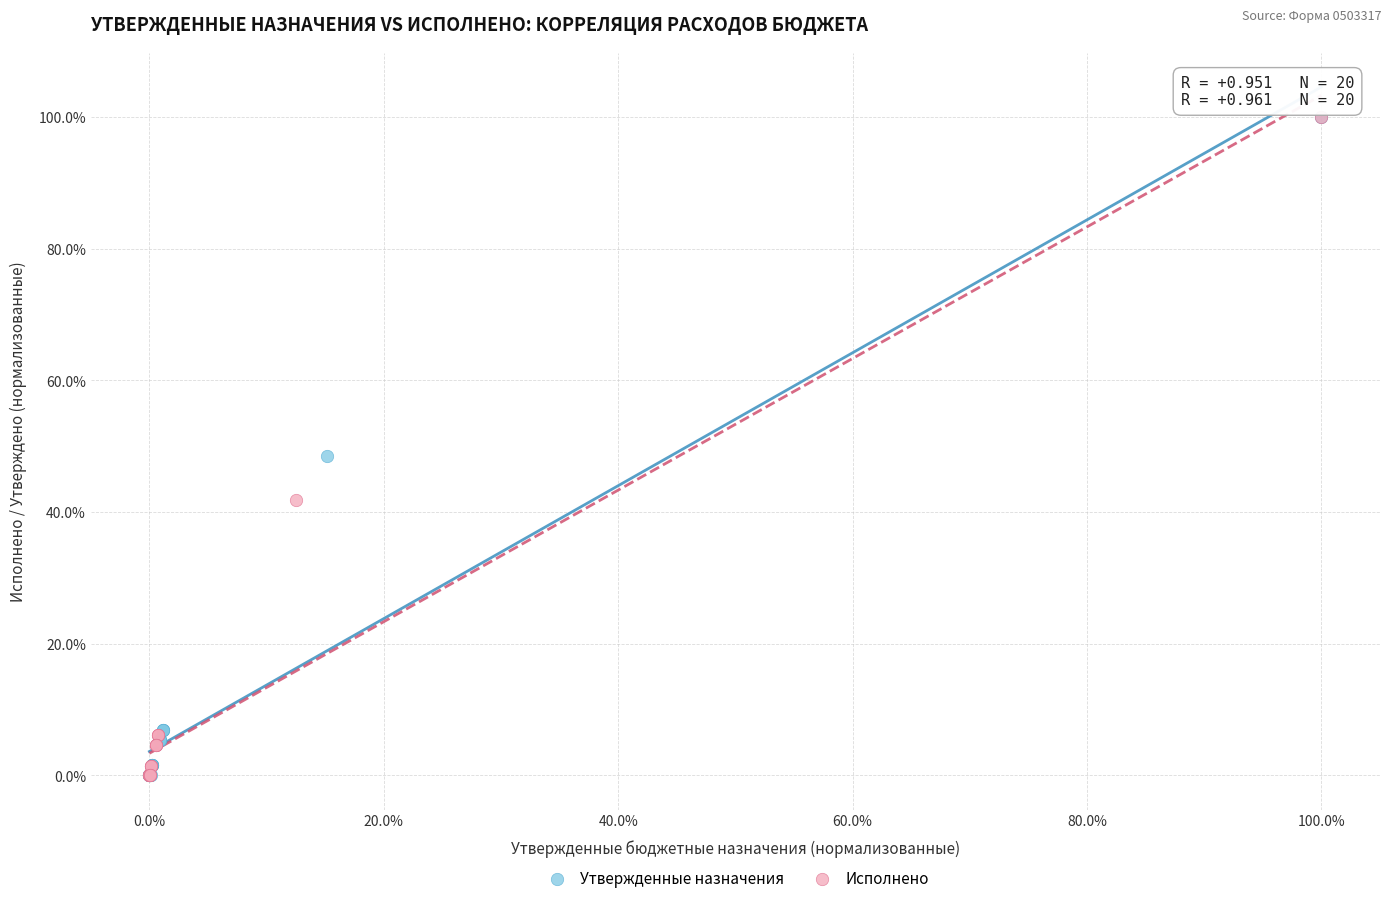

What are all the series names shown in the legend?

Утвержденные назначения, Исполнено